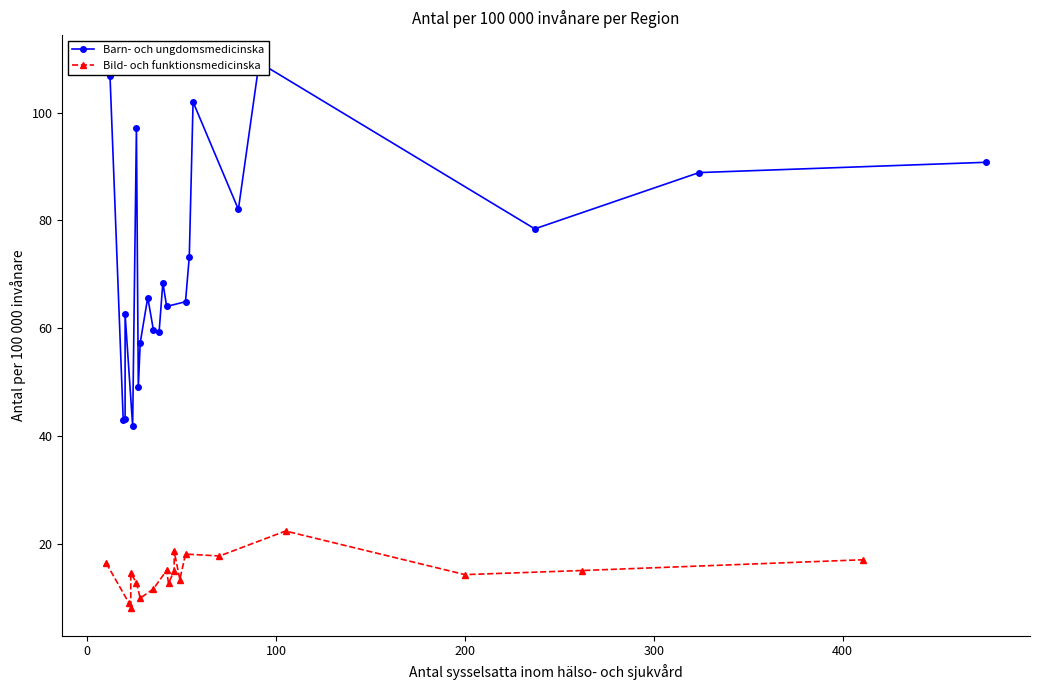

Does the chart have visible grid lines?

No